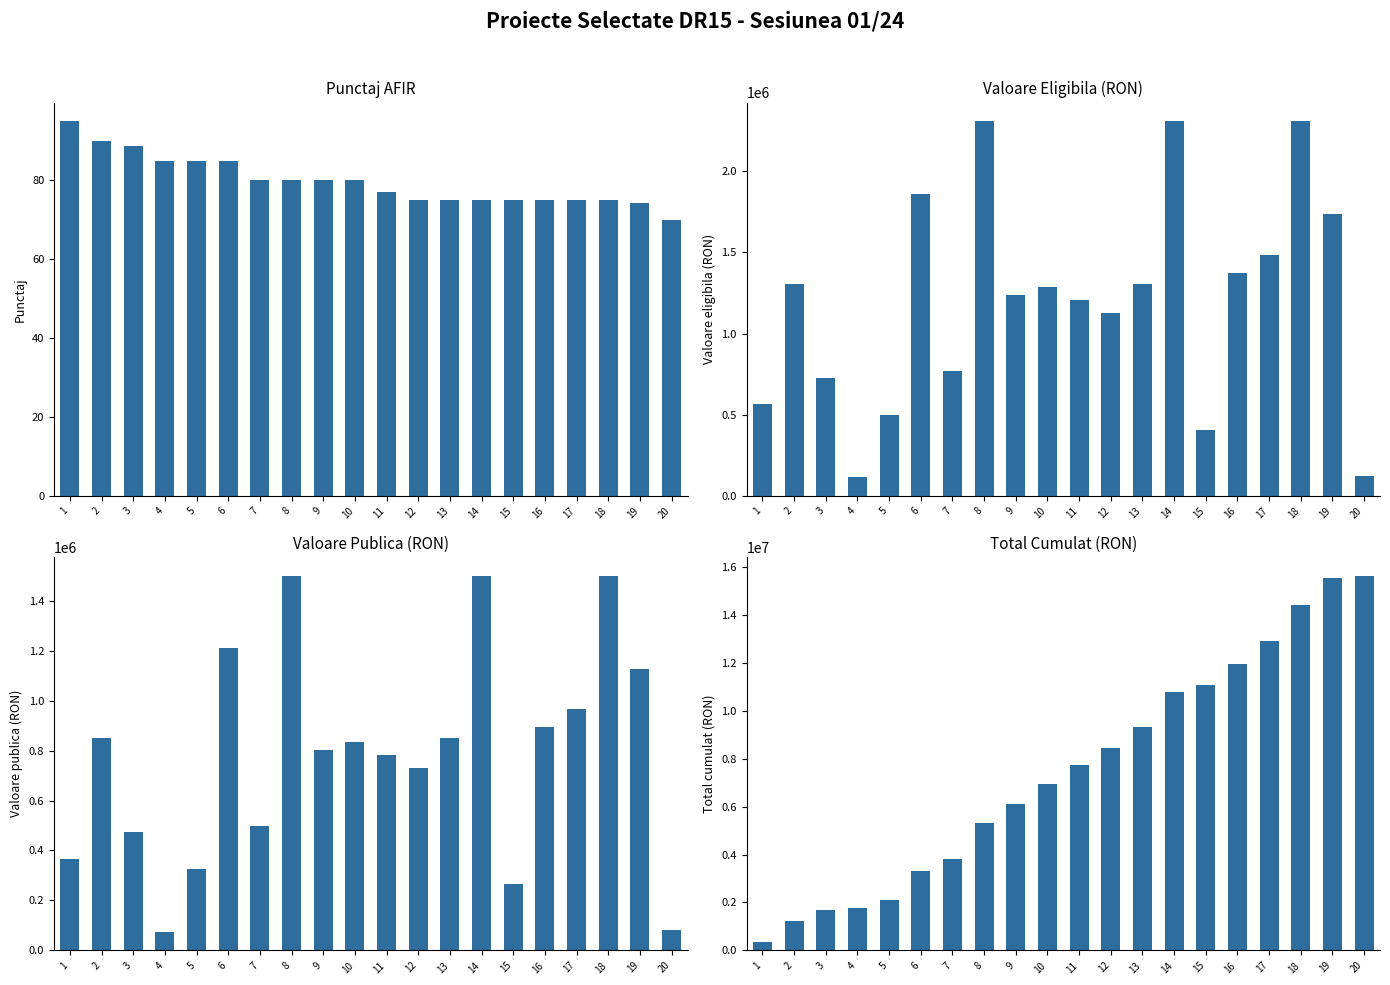

Which has a higher value, 13 or 15?

13